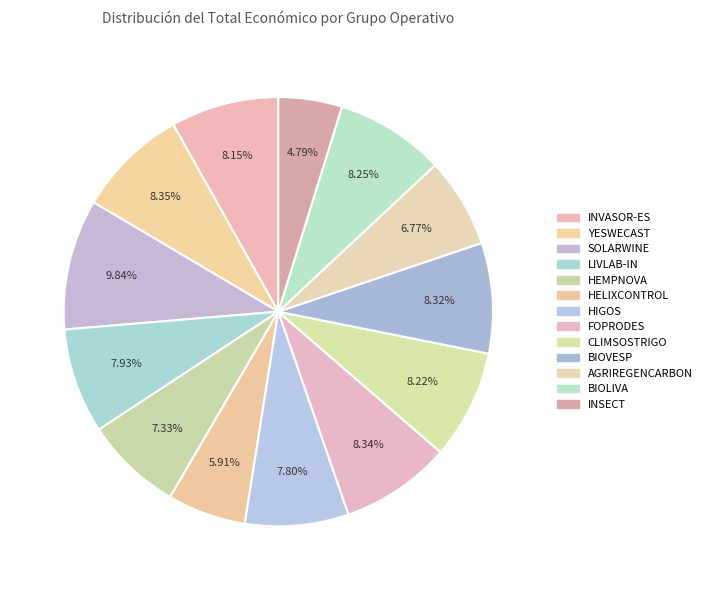

Approximately how many times larger is the value at INSECT compared to HEMPNOVA?

0.7